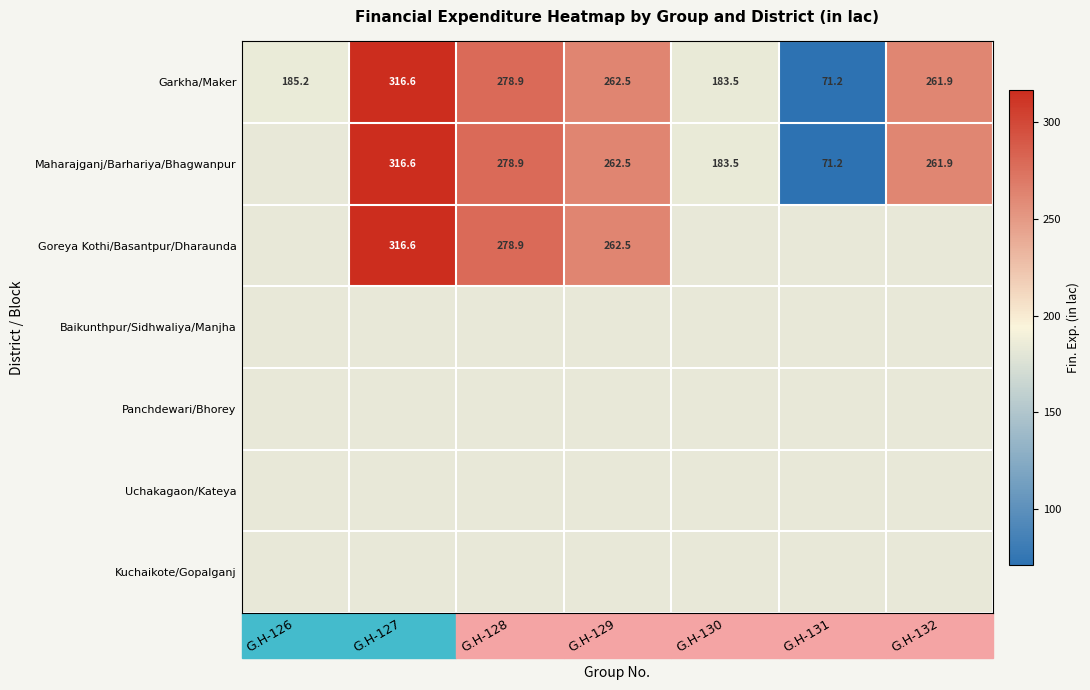

Which series has the widest spread of values?

Garkha/Maker